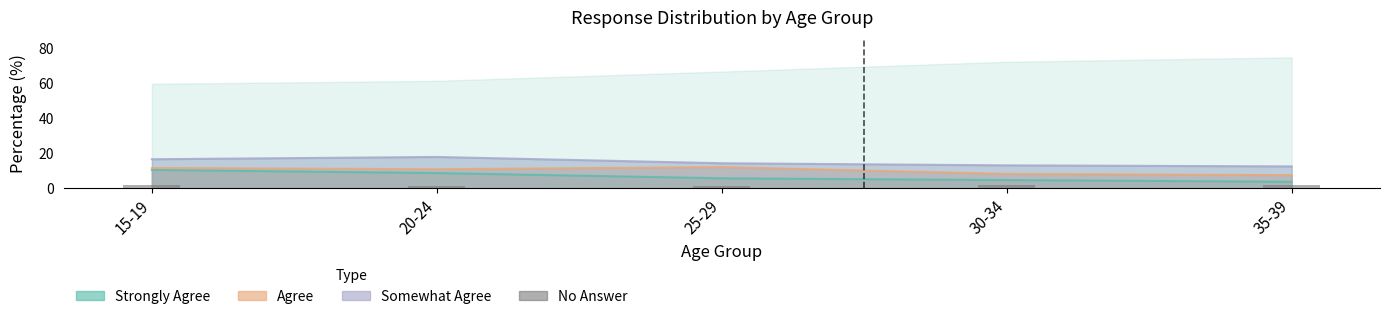

How many data points does each series have?

5